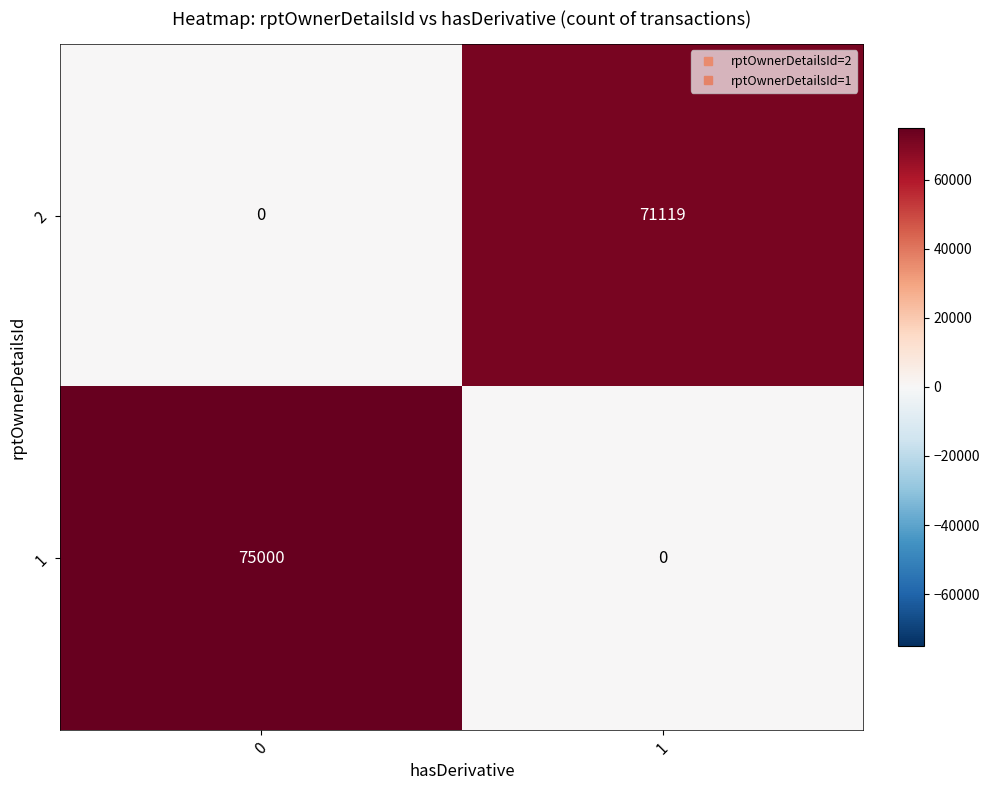

Is it true that 1 equals 75000 at 0?

True